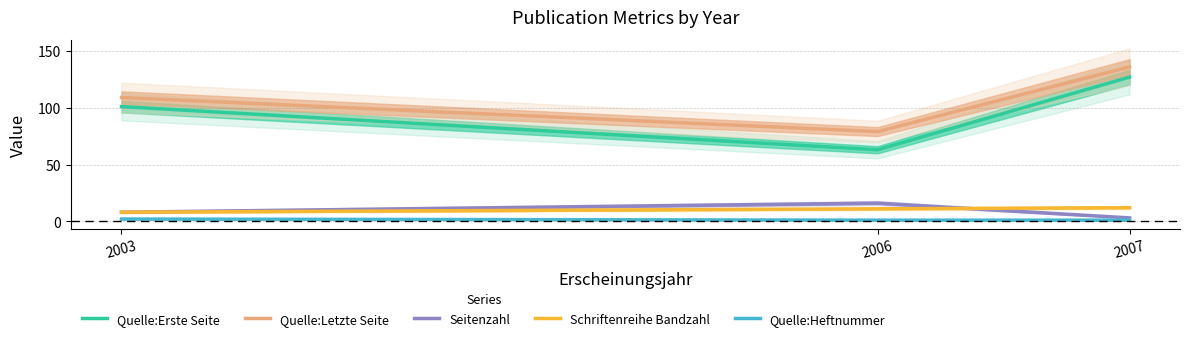

Count the number of data series in this chart.

5